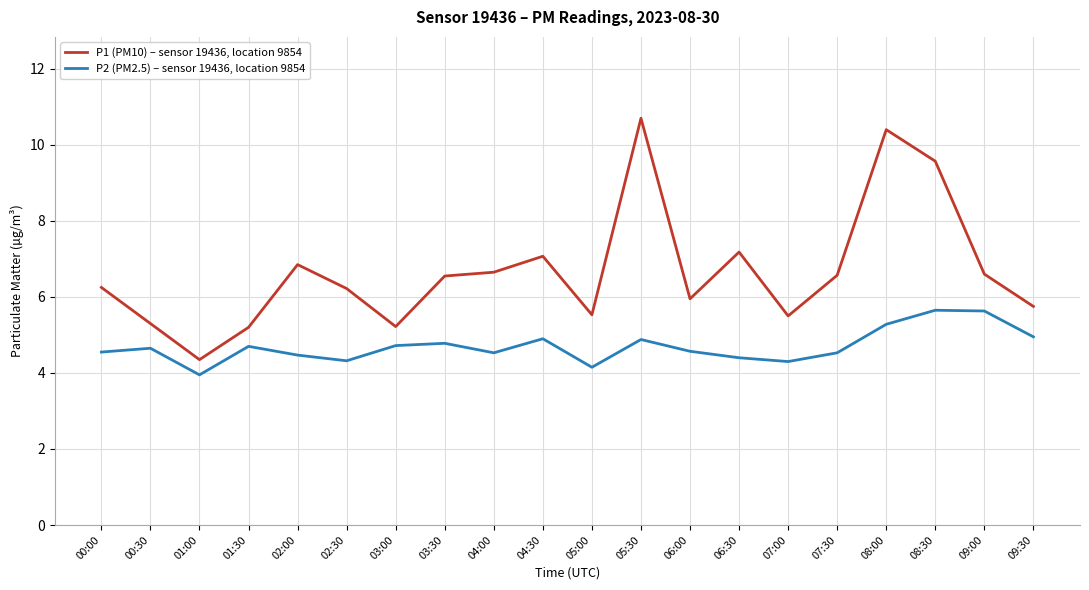

How many series are shown in this chart?

2